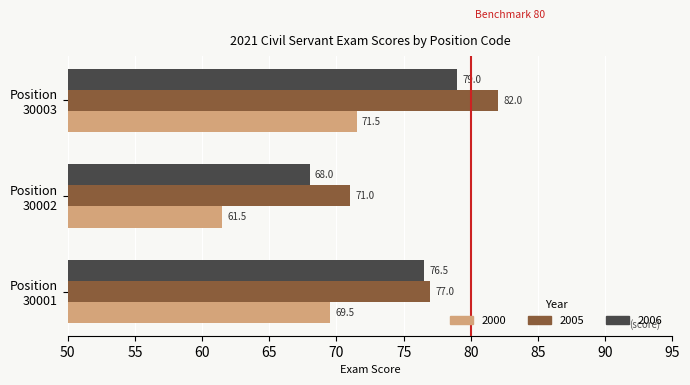

How many 2006 values are between 68 and 79?

3